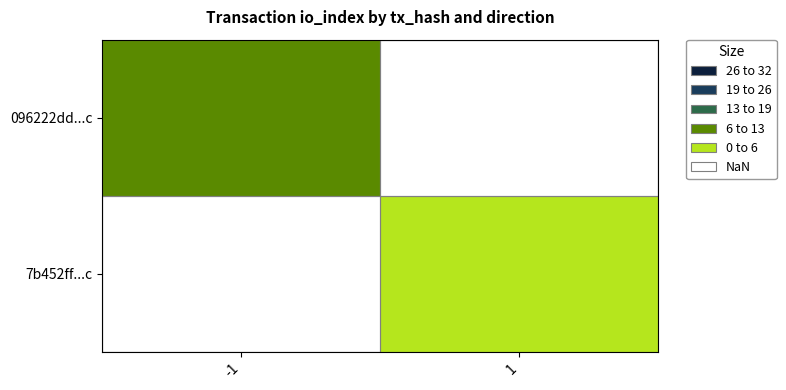

What is the maximum value shown in the chart?

12.0